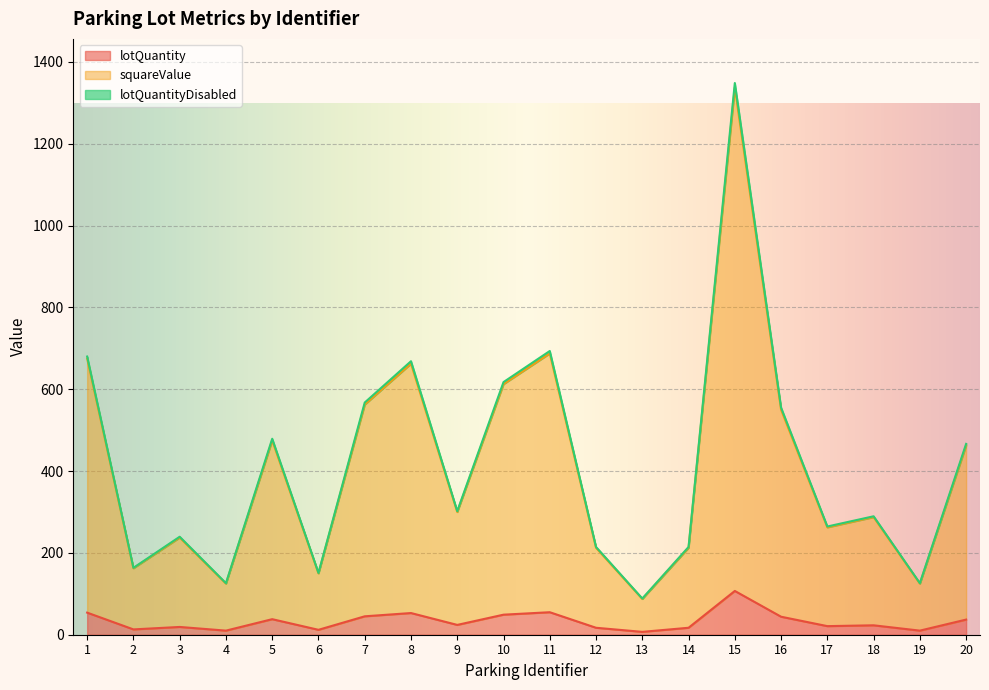

What is the sum of all squareValue values?

8187.5